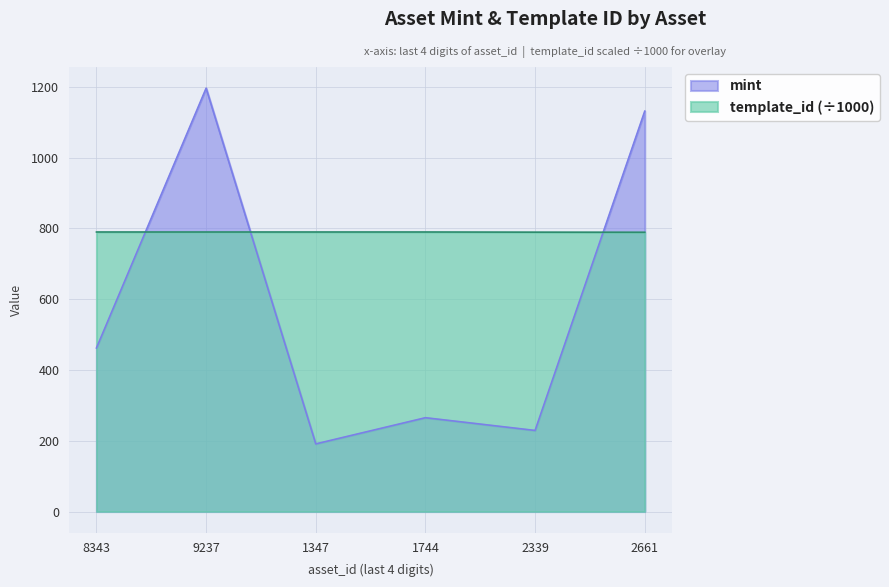

What are all the series names shown in the legend?

mint, template_id (÷1000)